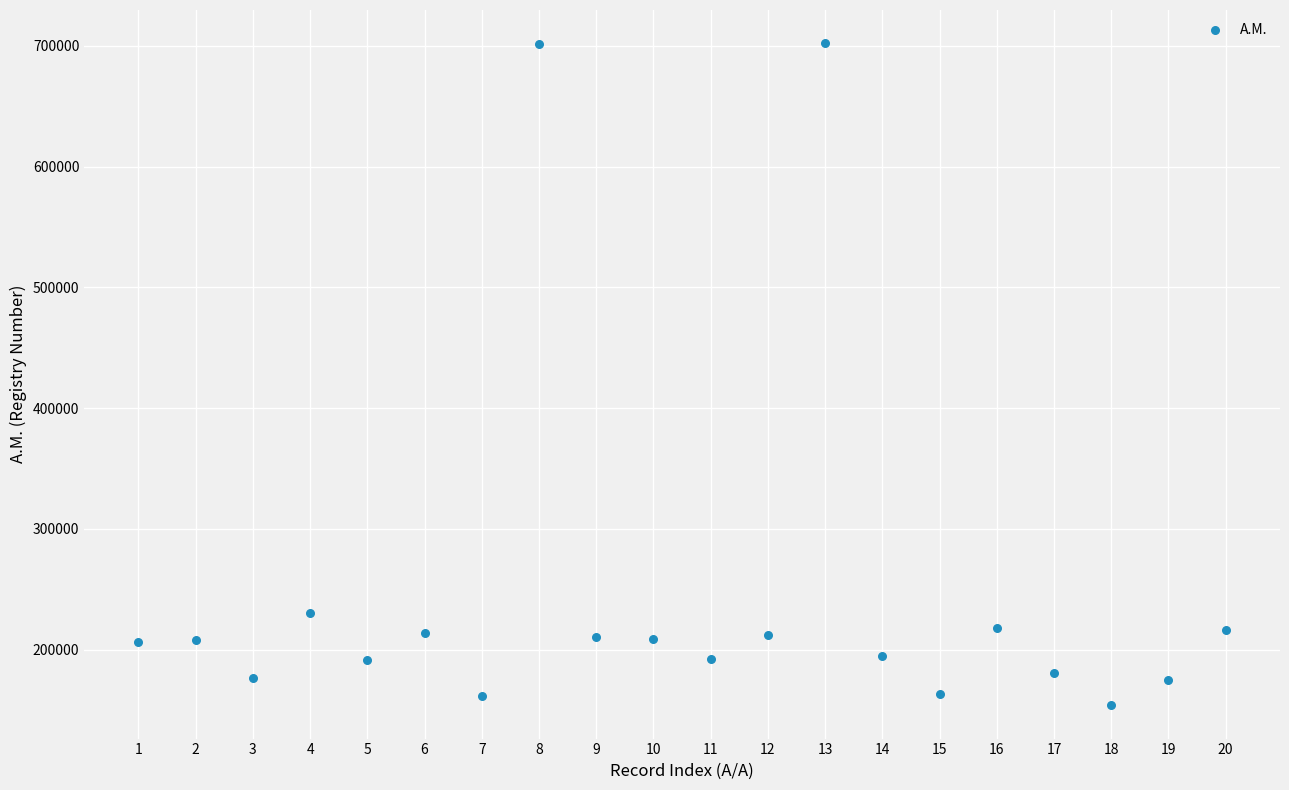

What is the range of X values (max minus min)?

19